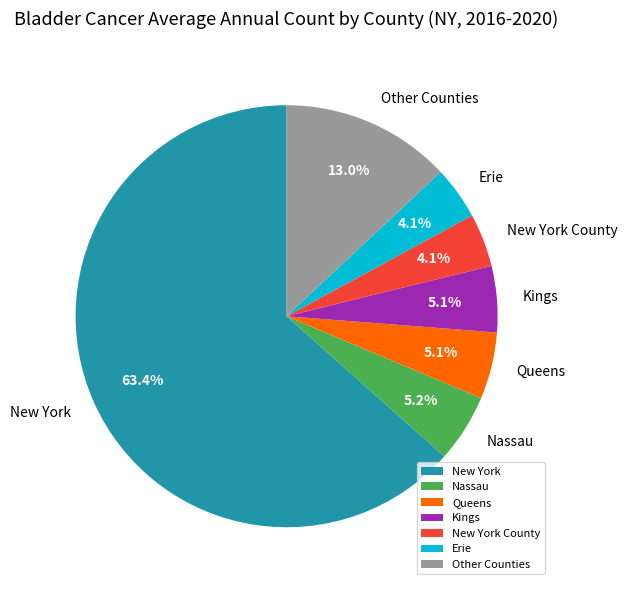

To the nearest percent, what is the difference between the largest and smallest slice percentages?

59%